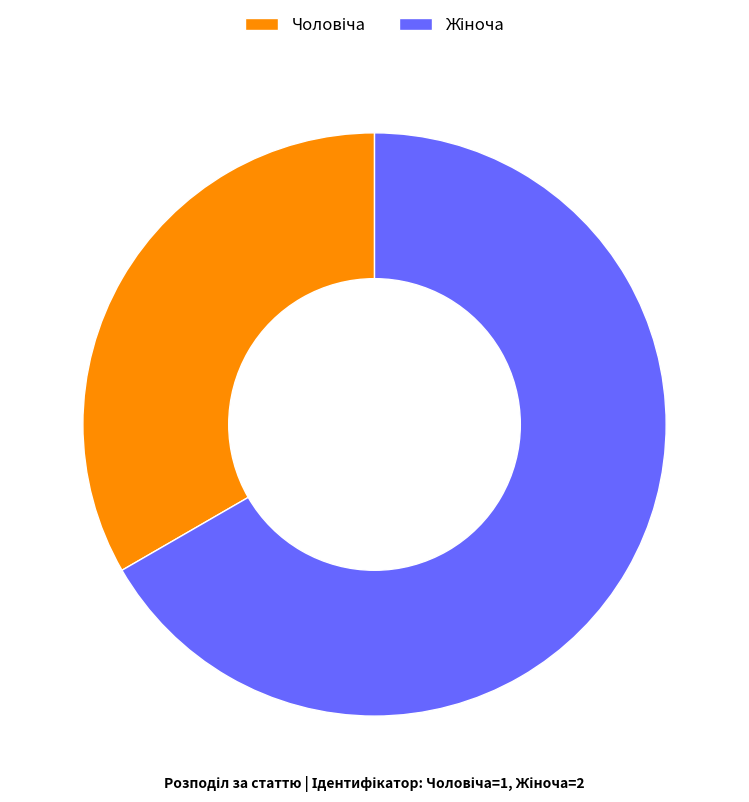

Is there a majority slice in this chart?

Yes